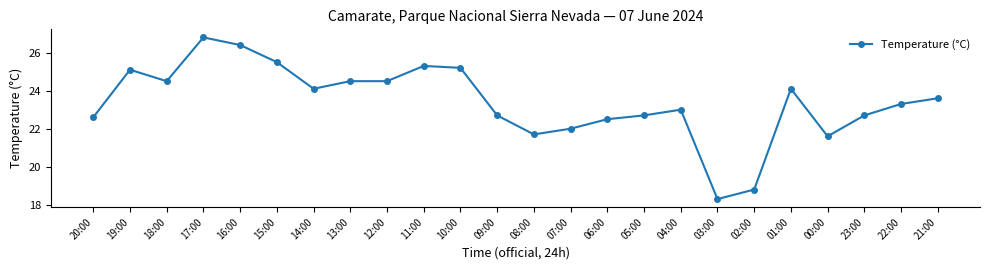

What is the average value?

23.4